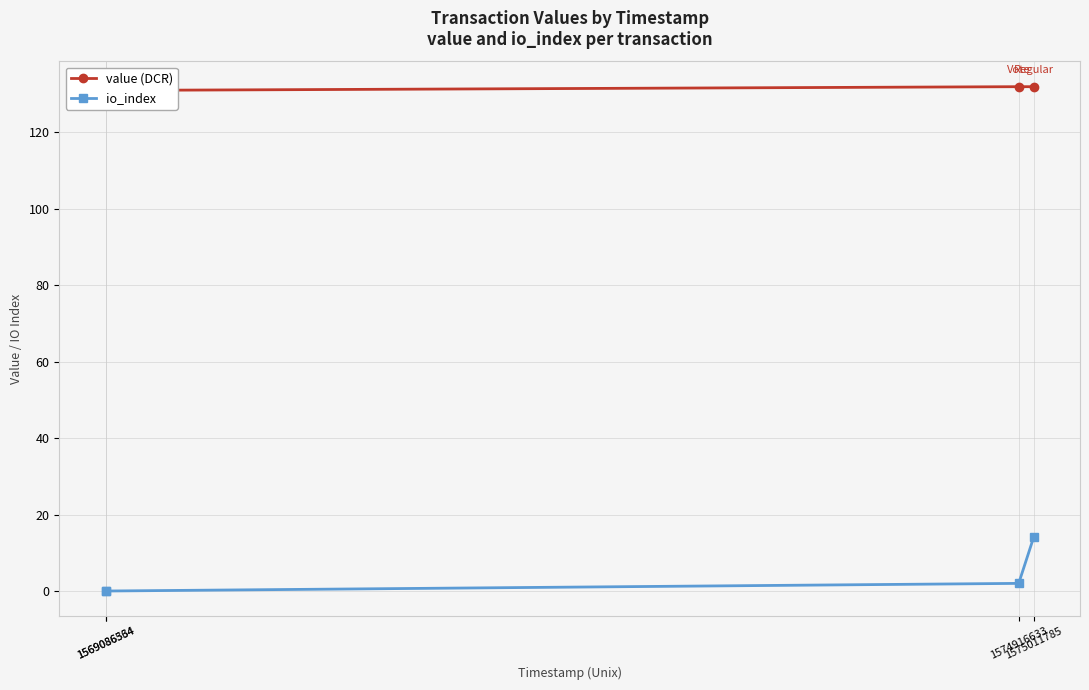

Is the value of value (DCR) at 1574916633 greater than the value of io_index at 1575011785?

Yes